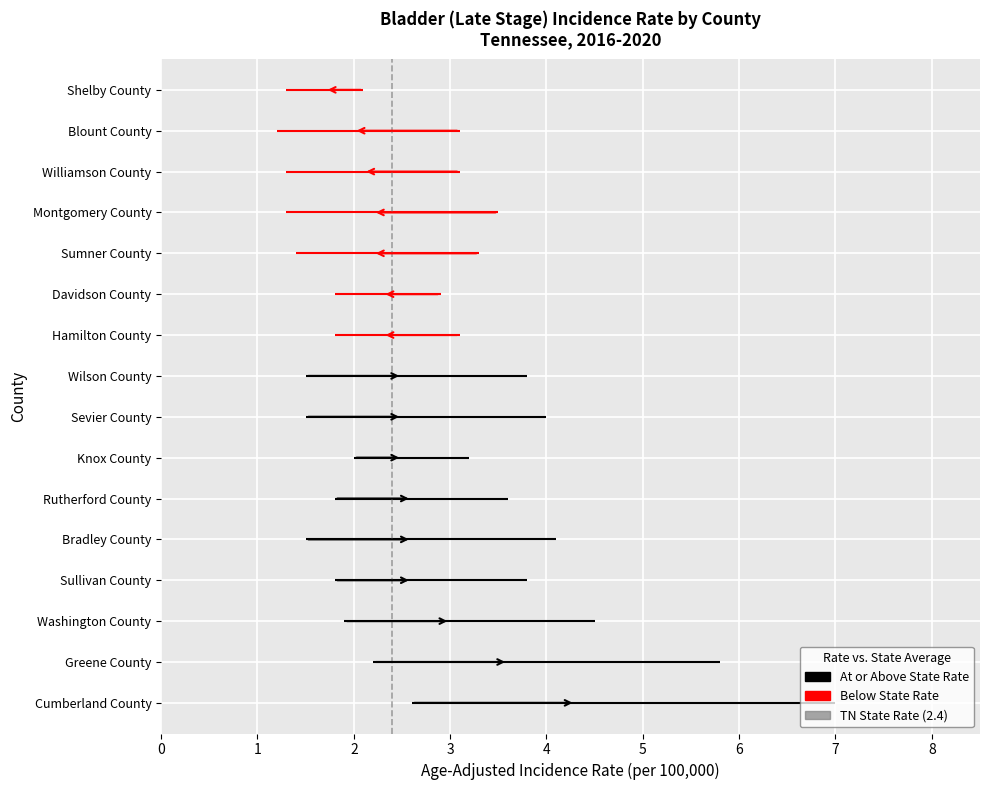

Does the chart display data point markers on the line(s)?

No